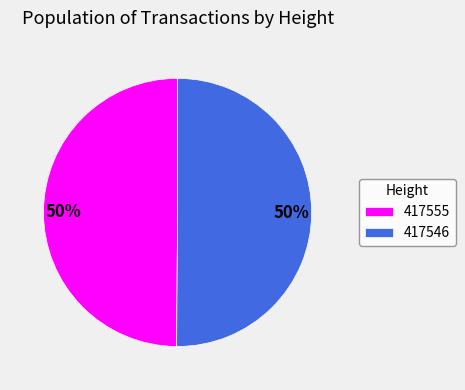

Do 417555 and 417546 together represent more than half of the pie?

Yes